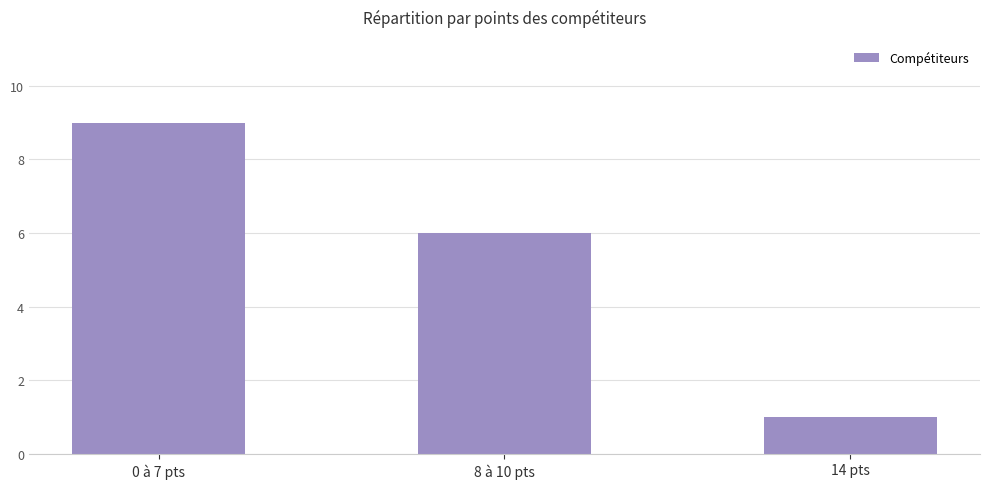

Where is the data nearest to the value 5?

8 à 10 pts